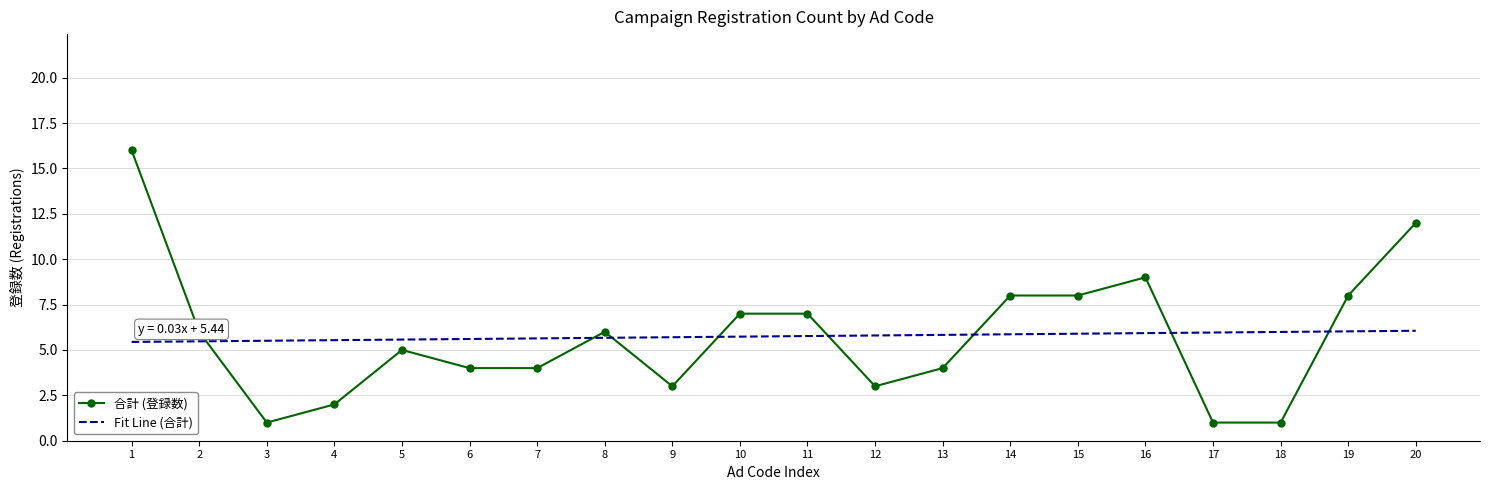

What is the lowest value of the 合計 (登録数) series?

1.0